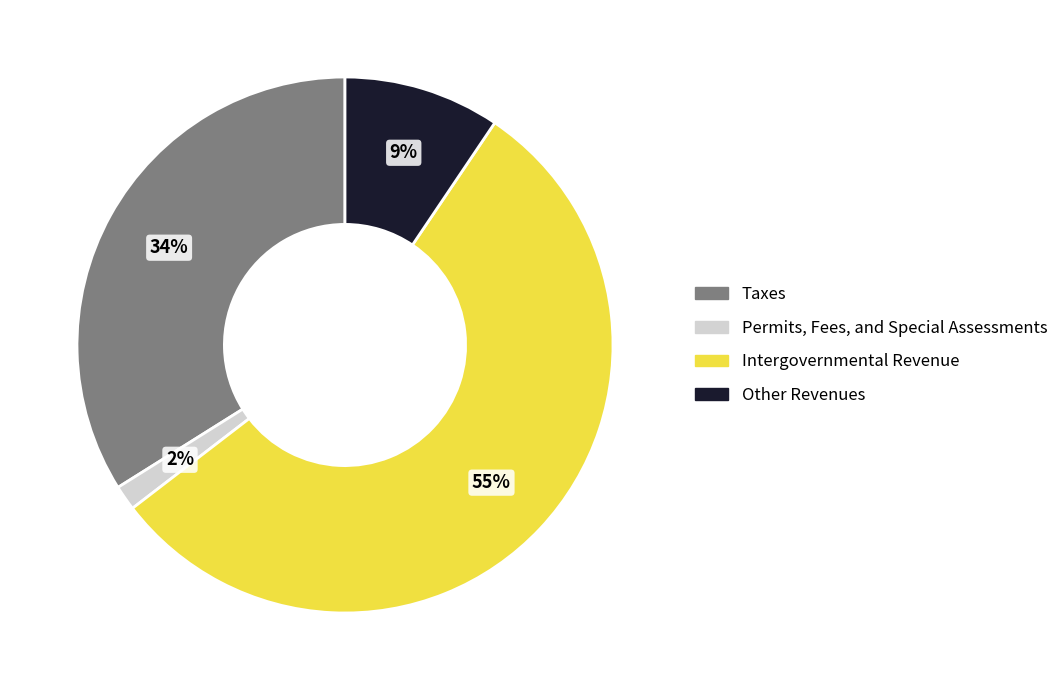

To the nearest percent, what is the combined percentage of Intergovernmental Revenue and Taxes?

89%